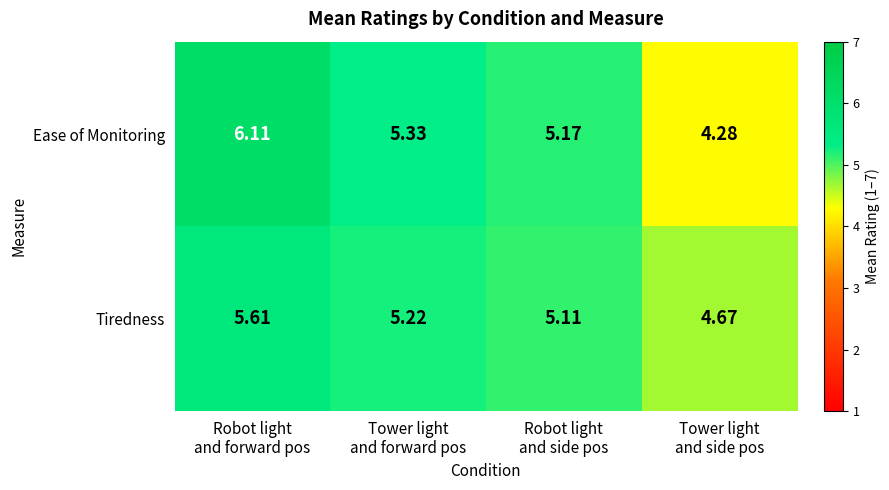

Which series has the largest total across all categories?

Ease of Monitoring